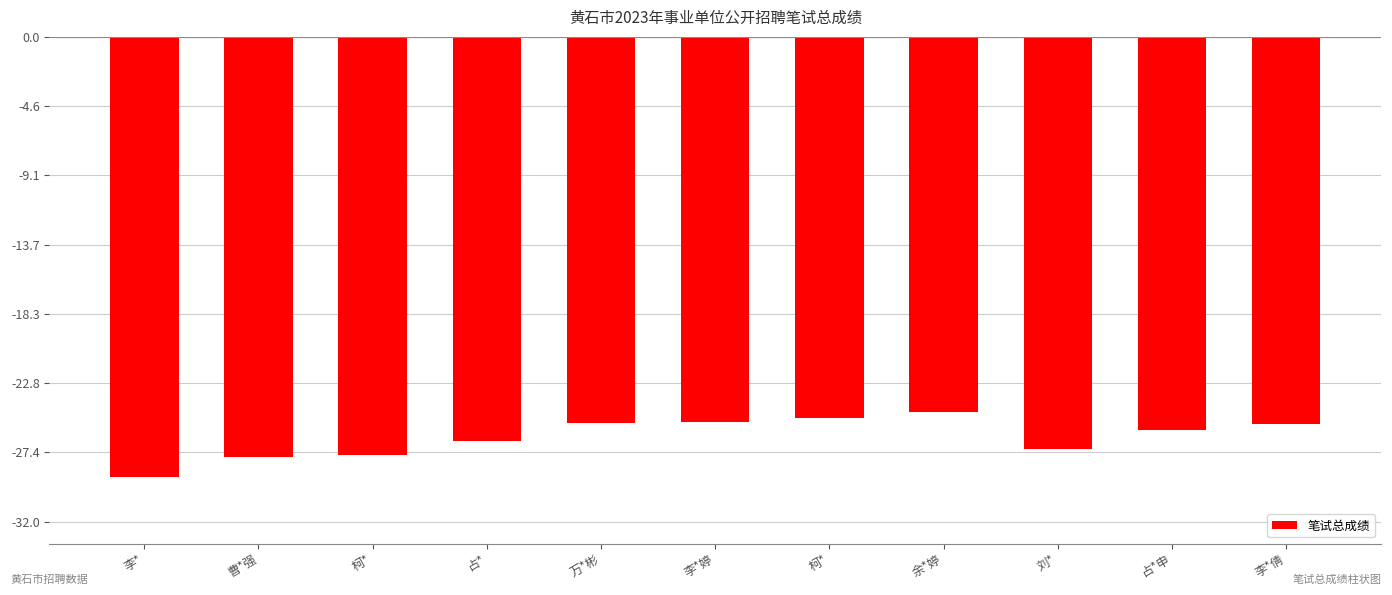

How many bars are there in total?

11